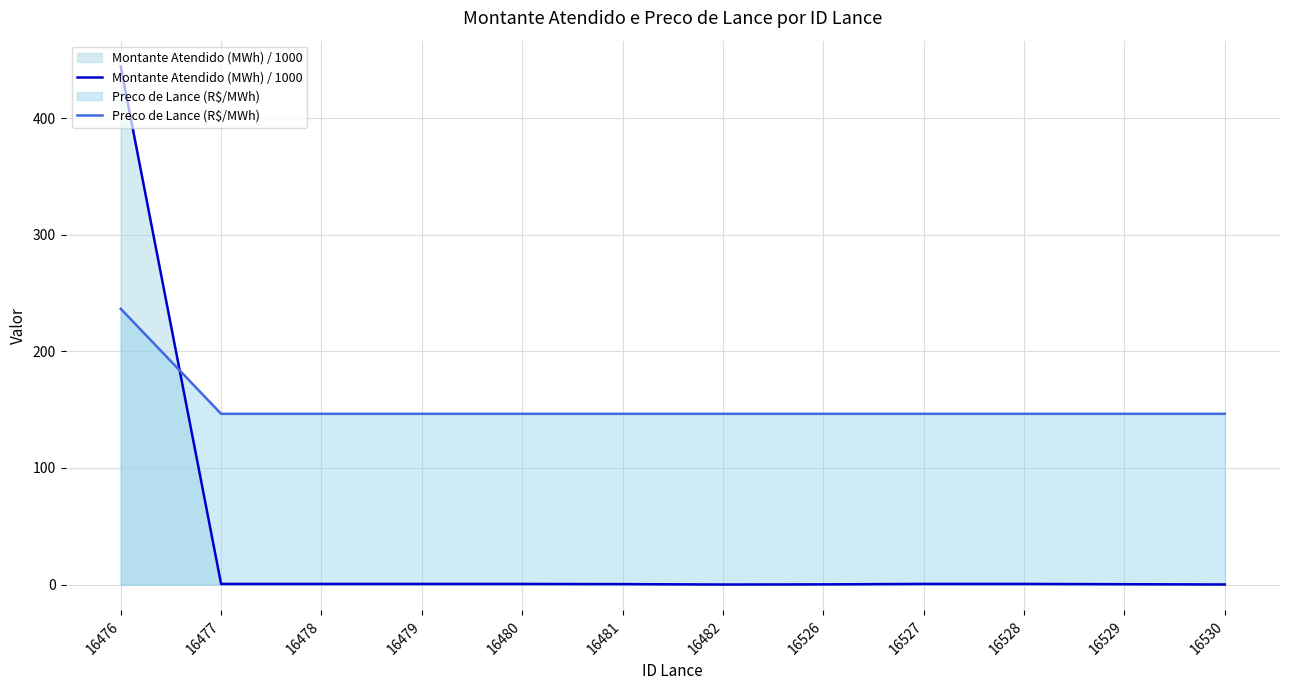

List the series in order of their peak value, highest first.

Montante Atendido (MWh) / 1000, Preco de Lance (R$/MWh)